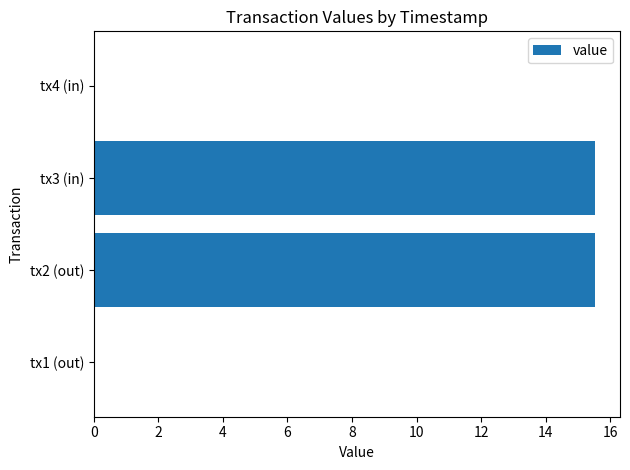

How many categories are shown in the chart?

4